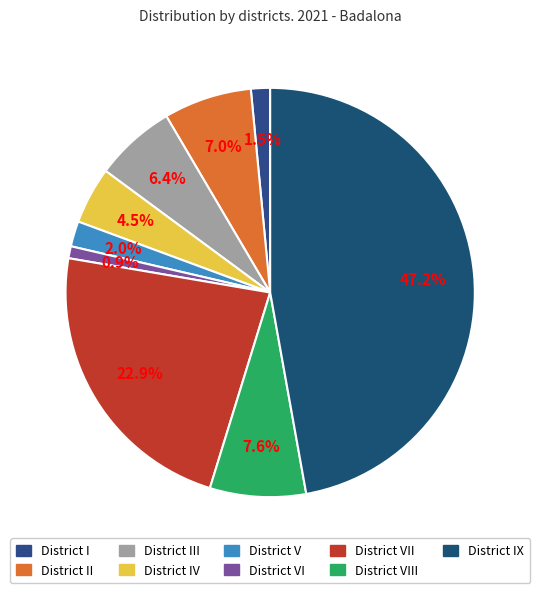

Count the number of slices in the pie.

9